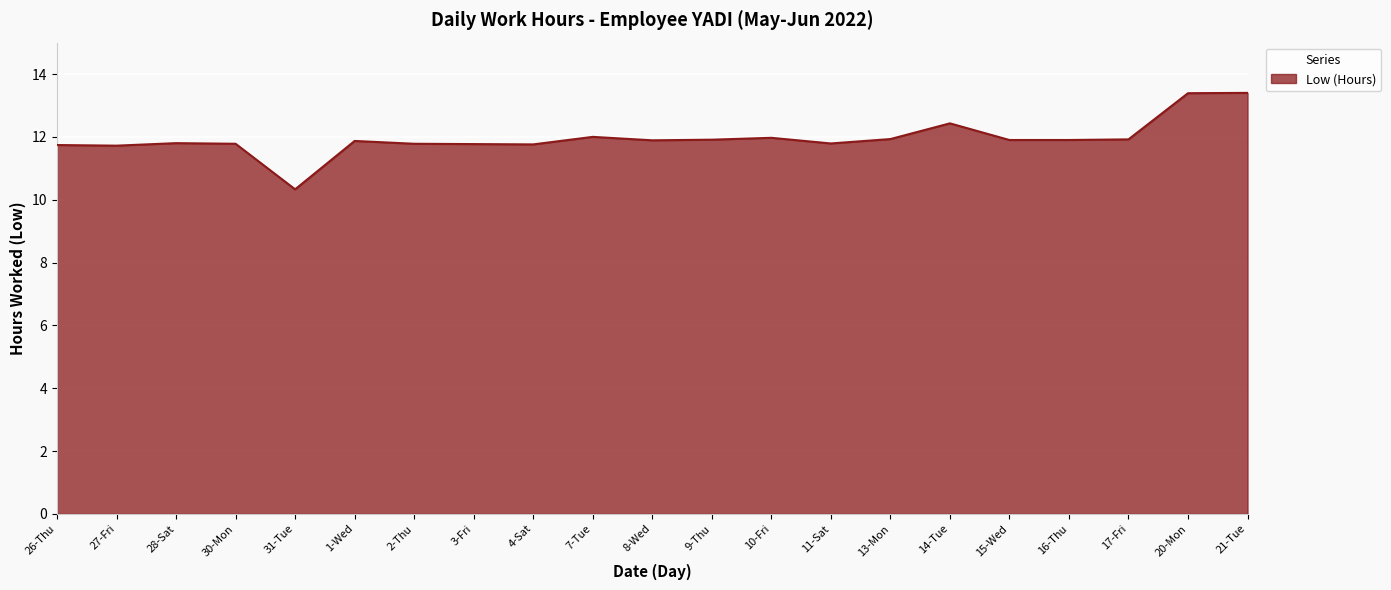

What position from the right is 21-Tue?

1